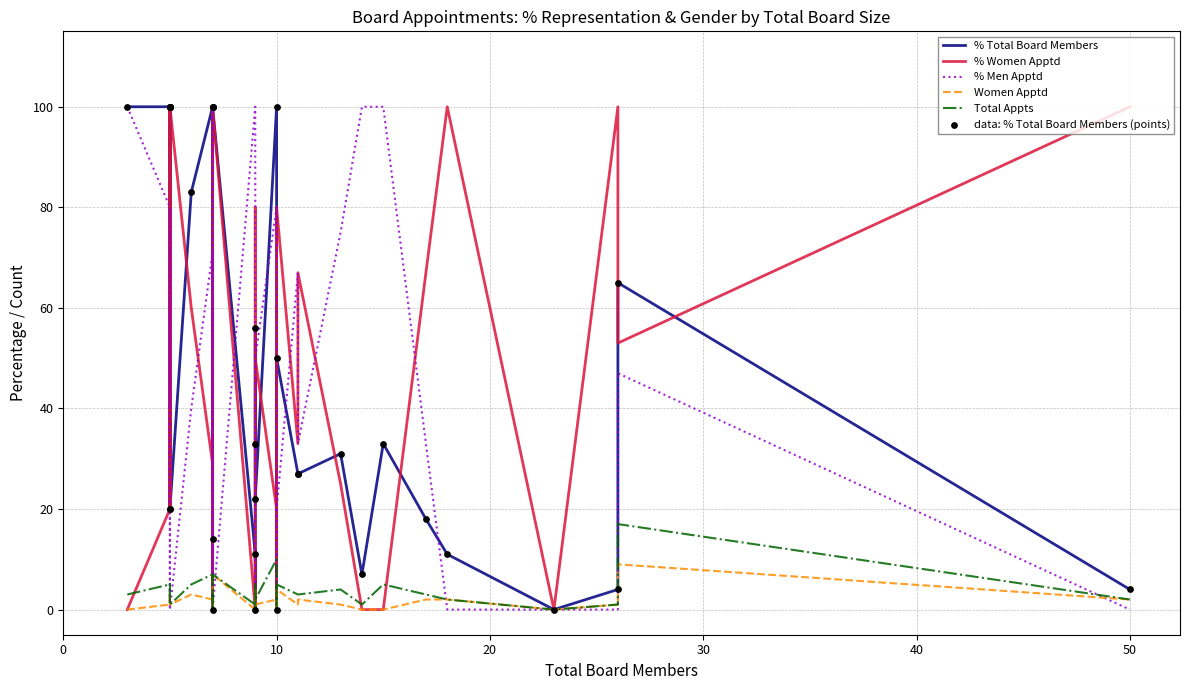

Which series has the largest total across all categories?

% Total Board Members